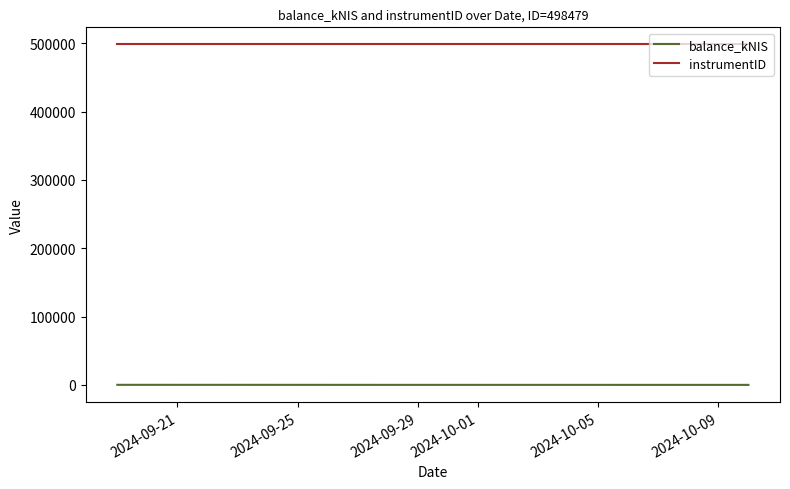

List the series in order of their overall mean, lowest first.

balance_kNIS, instrumentID